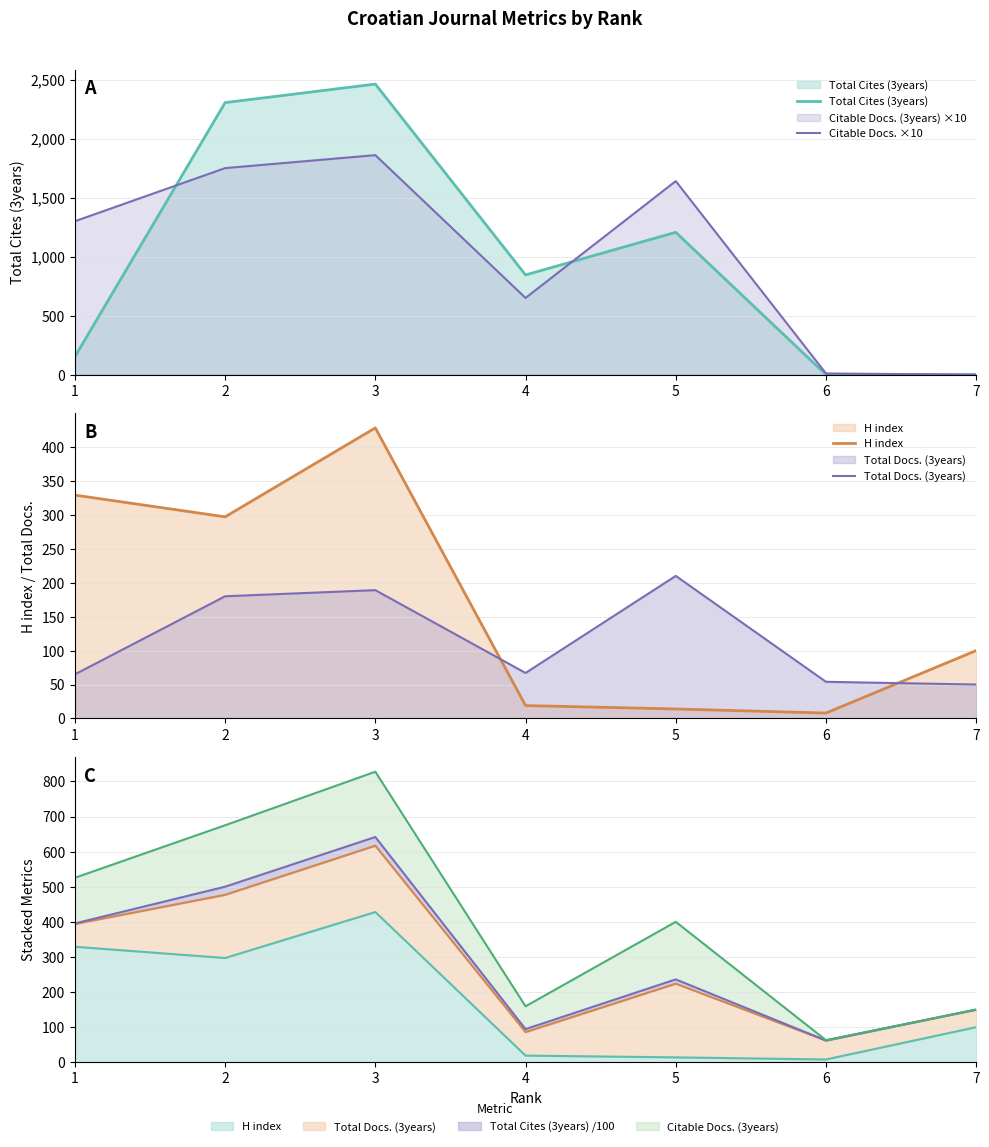

Does the chart display data point markers on the line(s)?

No